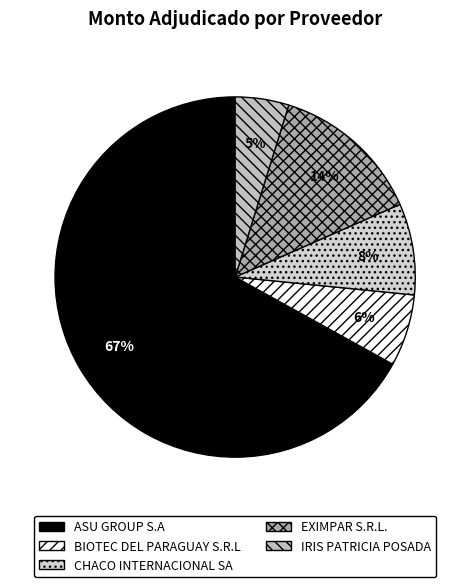

Rank the categories by value from lowest to highest.

IRIS PATRICIA POSADA, BIOTEC DEL PARAGUAY S.R.L, CHACO INTERNACIONAL SA, EXIMPAR S.R.L., ASU GROUP S.A